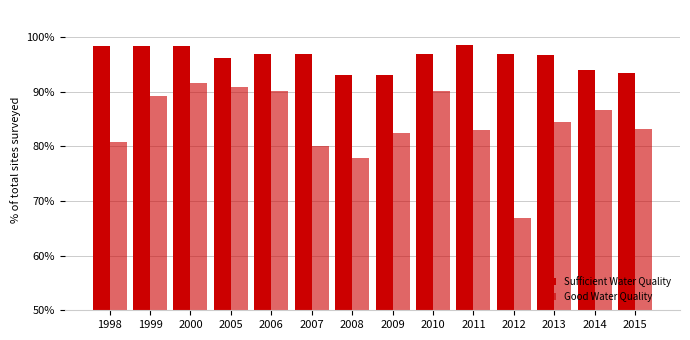

What is the value of the Good Water Quality bar at the 10th from the left?

0.8